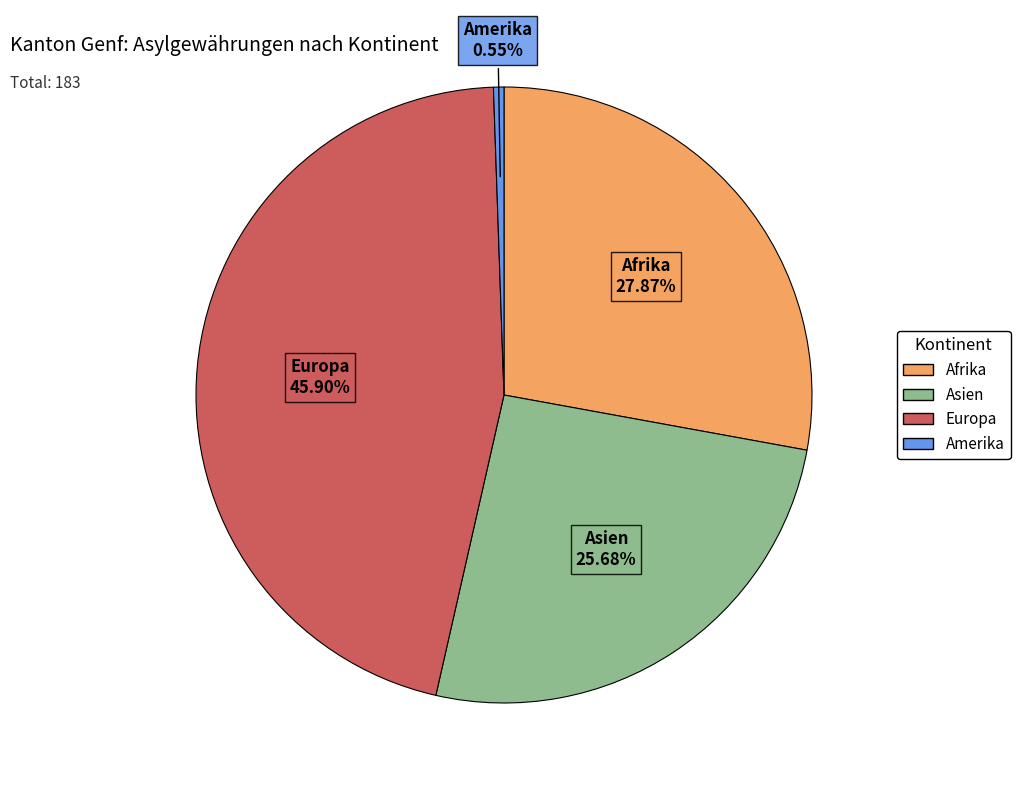

Does any single category account for the majority?

No